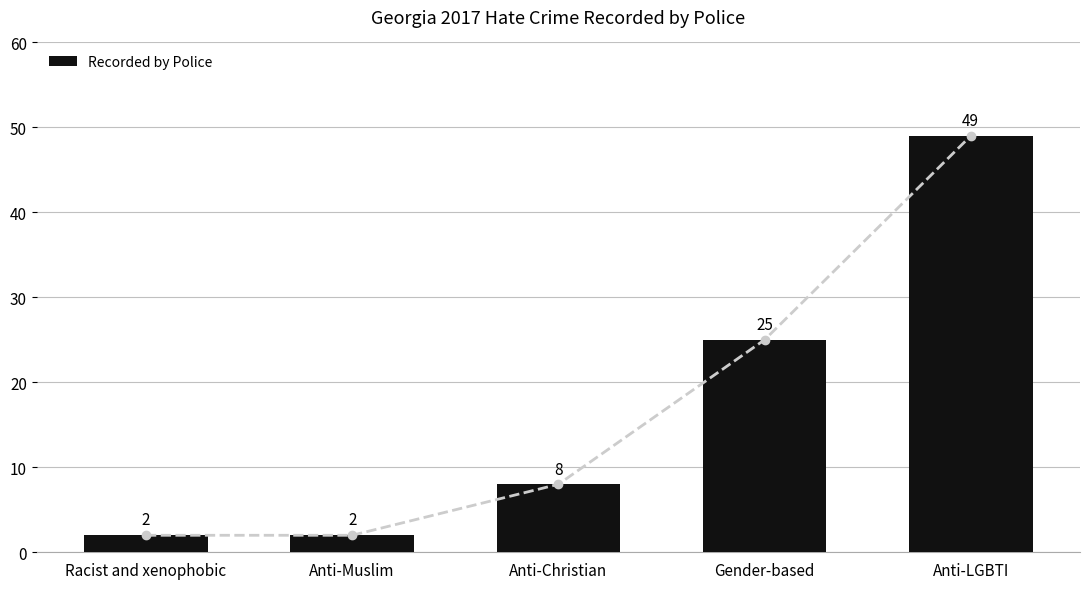

Which has a higher value, Racist and xenophobic or Anti-Muslim?

Racist and xenophobic